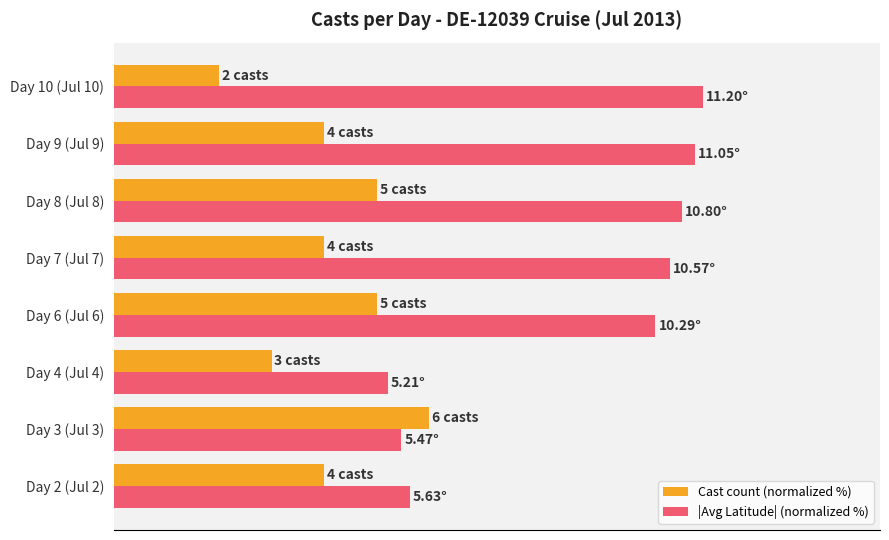

What is the sum of all Cast count (normalized %) values?

294.6